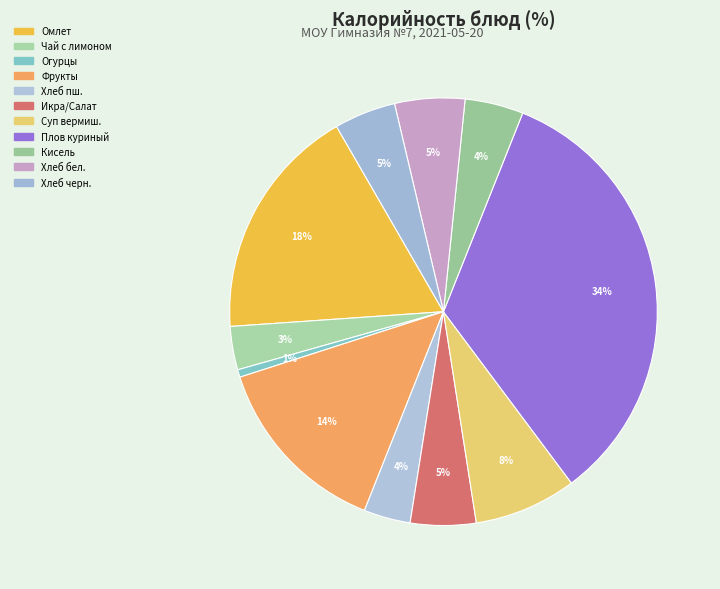

What is the ratio of the value at Чай с лимоном to the value at Плов куриный?

0.1